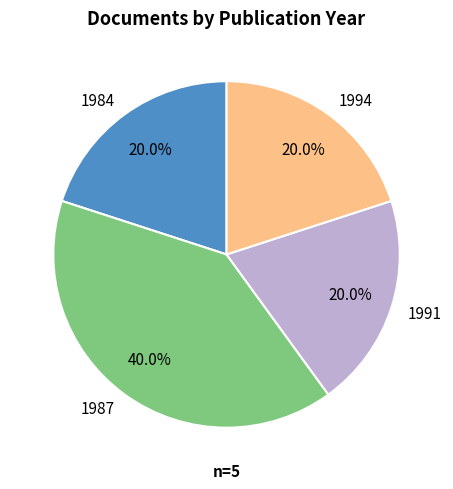

Which category has the biggest portion of the pie?

1987